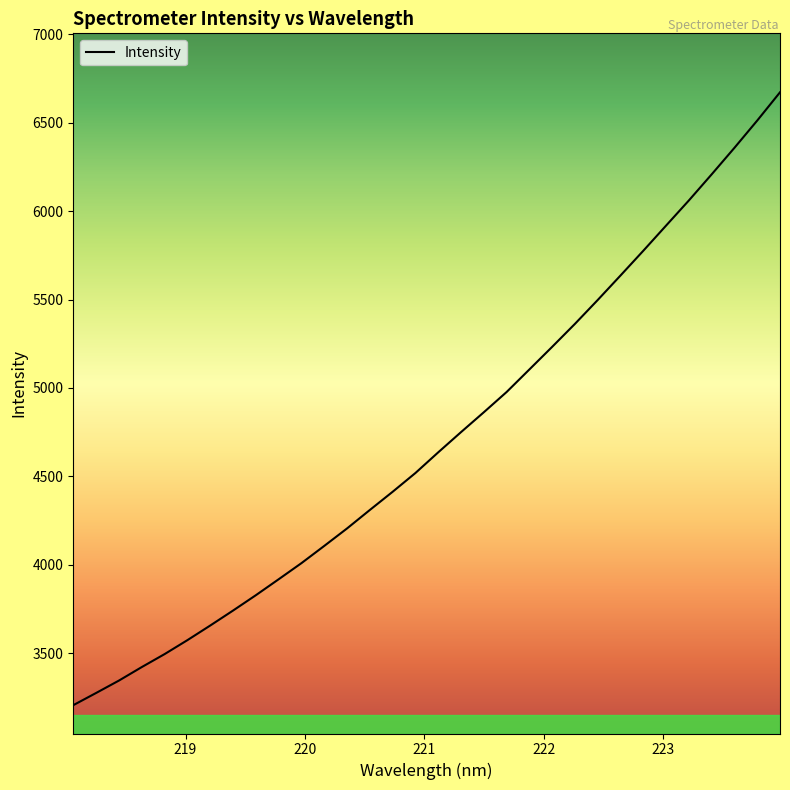

What is the smallest value displayed?

3205.4